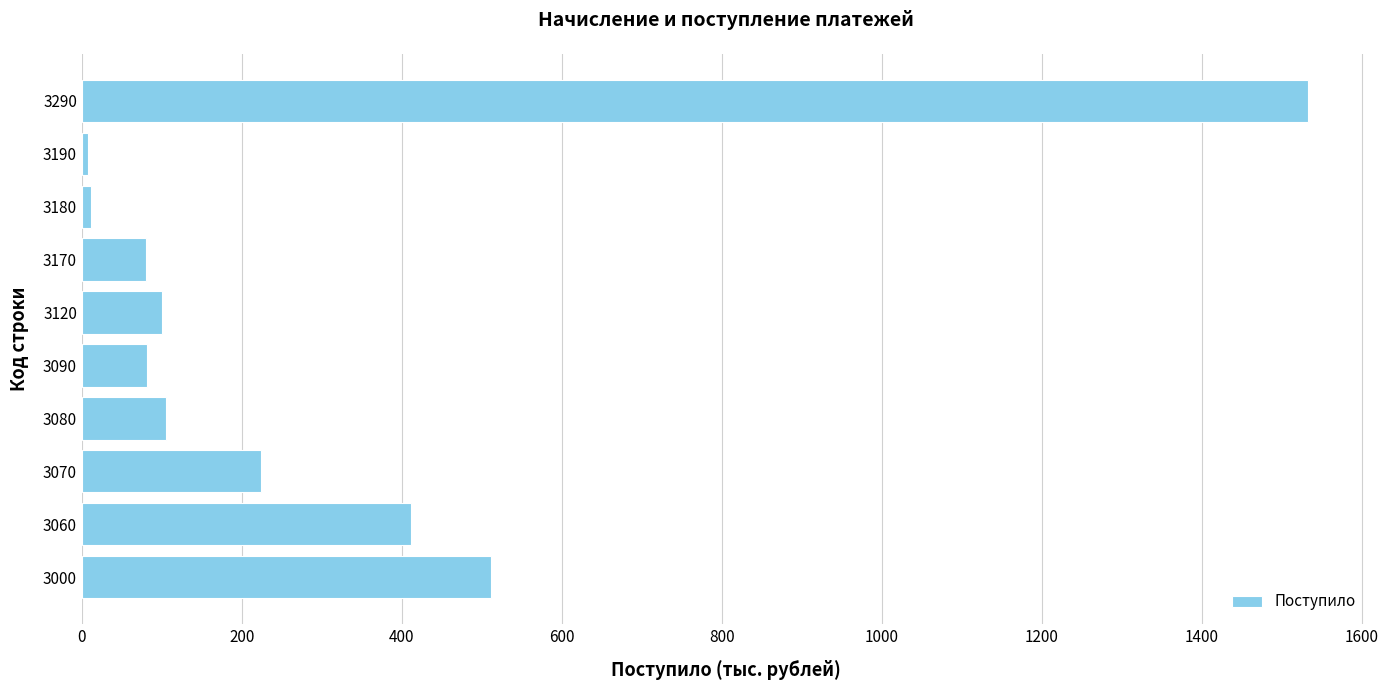

Which label corresponds to the largest value in the chart?

3290